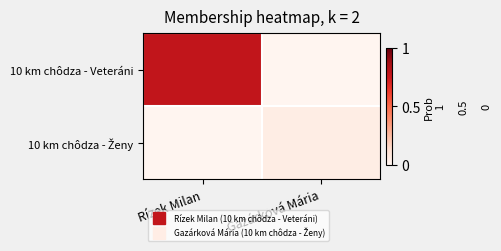

Rank the series by their average value, from lowest to highest.

10 km chôdza - Ženy, 10 km chôdza - Veteráni